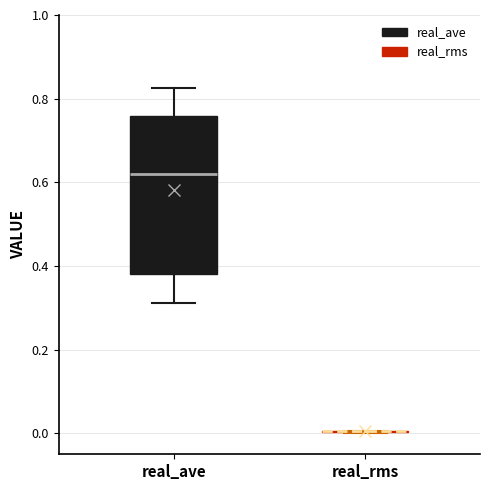

Reading left to right, read every box against the y-axis: the position of its median line, the range the box covers, and the ends of its whiskers. The values are not printed on the chart, so give them approximately, as read against the axis.

real_ave: median 0.62, box 0.38 to 0.76, whiskers 0.32 to 0.82
real_rms: box collapsed to a line at 0.00, whiskers 0.00 to 0.00